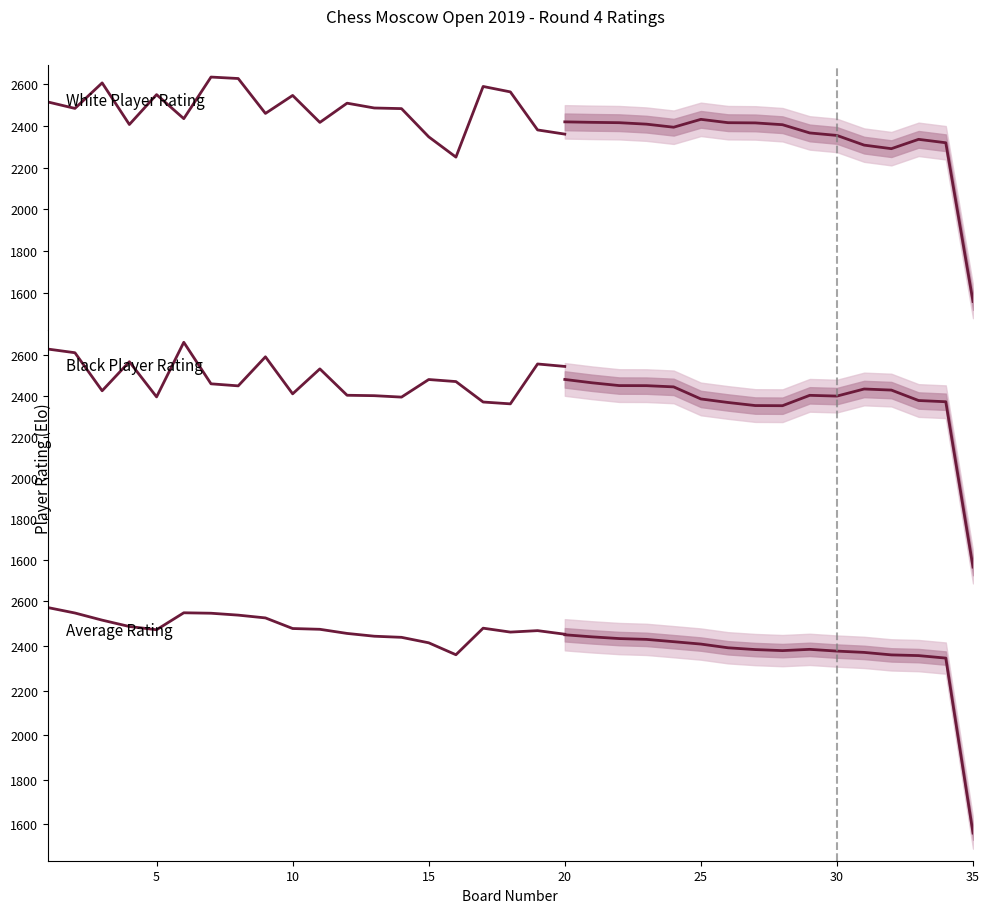

What is the difference between the maximum and minimum values in the Average Rating series?

211.5